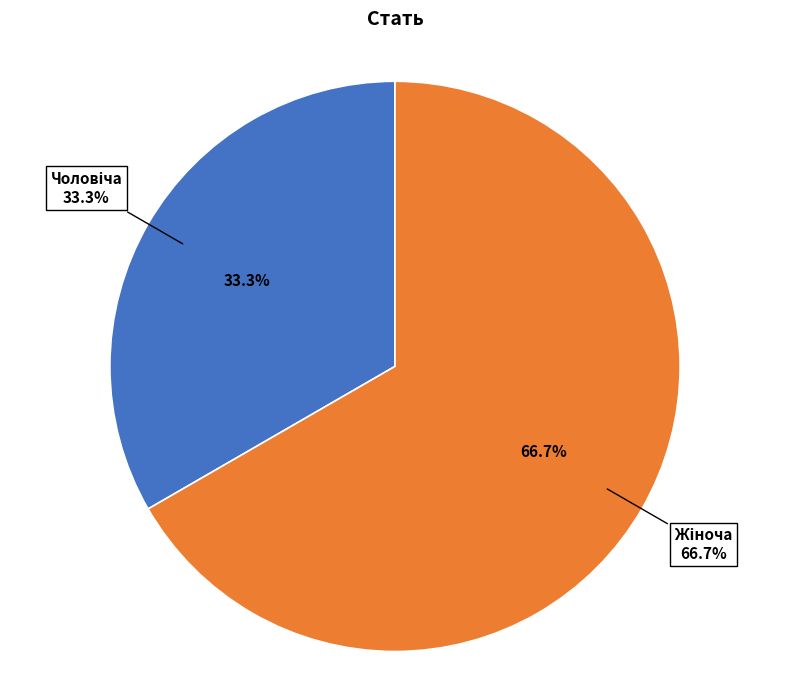

To the nearest percent, what is the combined percentage of Чоловіча and Жіноча?

100%